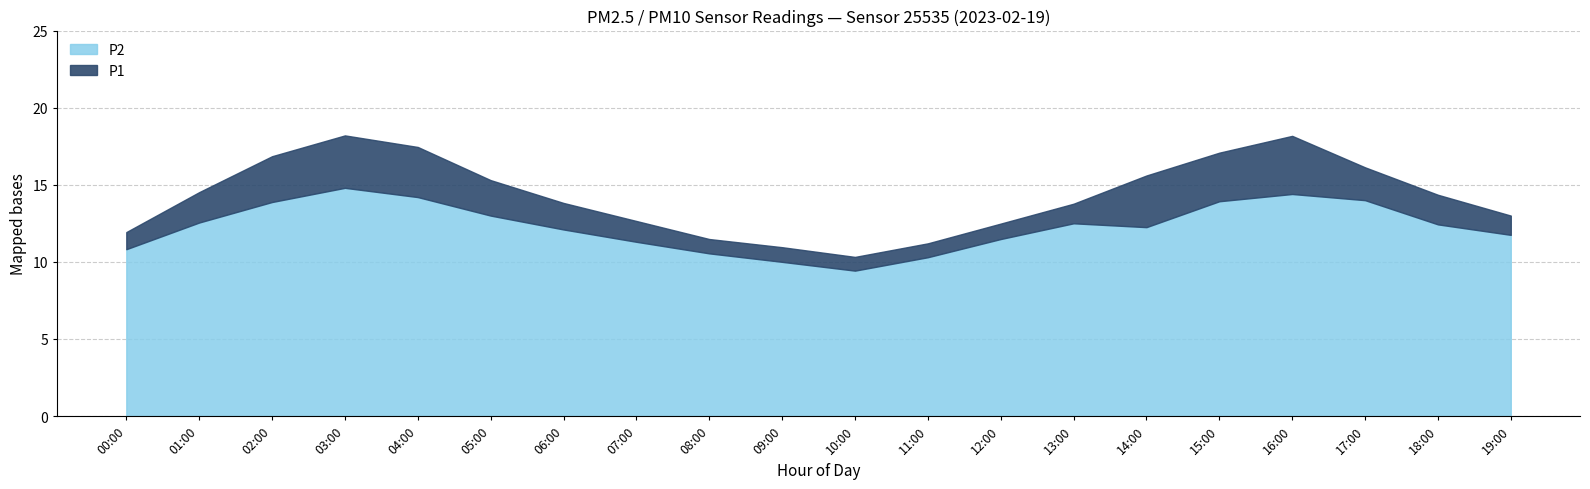

Count the number of data series in this chart.

2